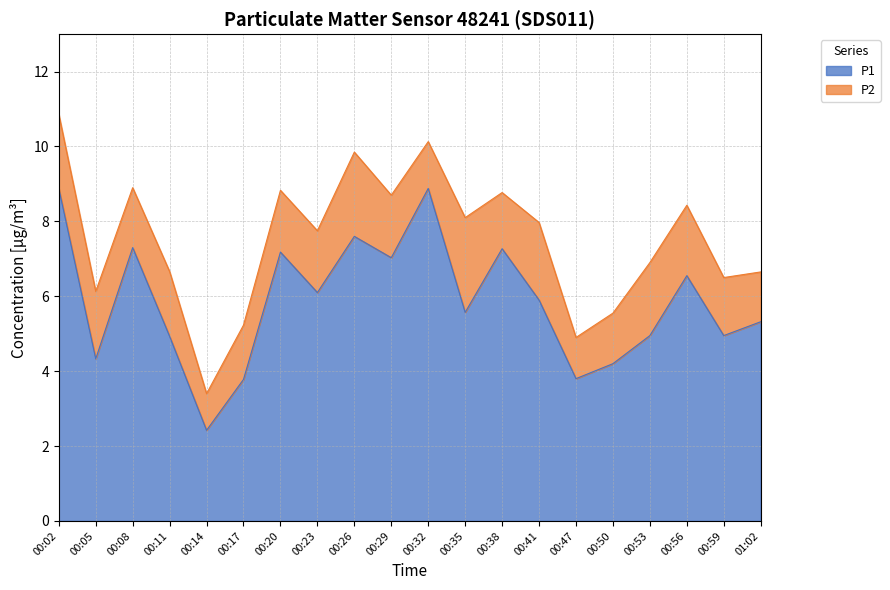

True or false: the data shows 5.0 at 00:59.

True